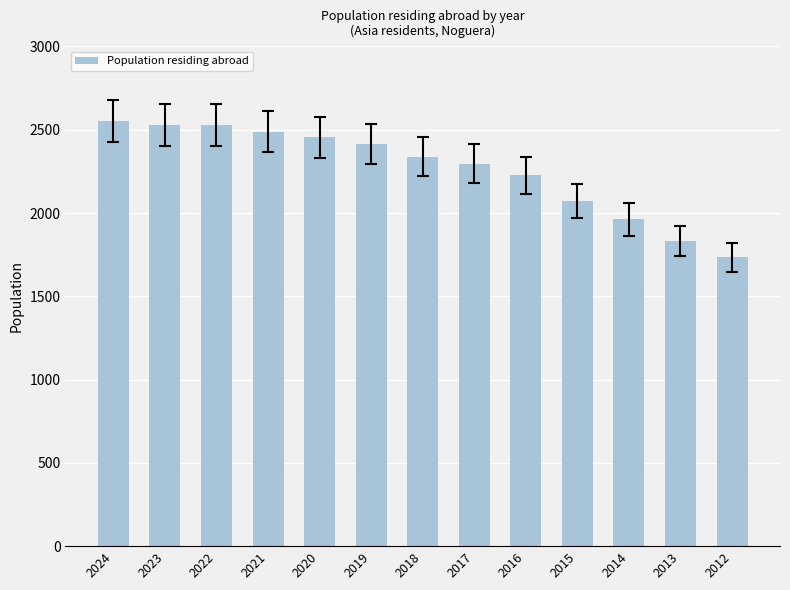

What is the sum of the values at 2014 and 2024?

4514